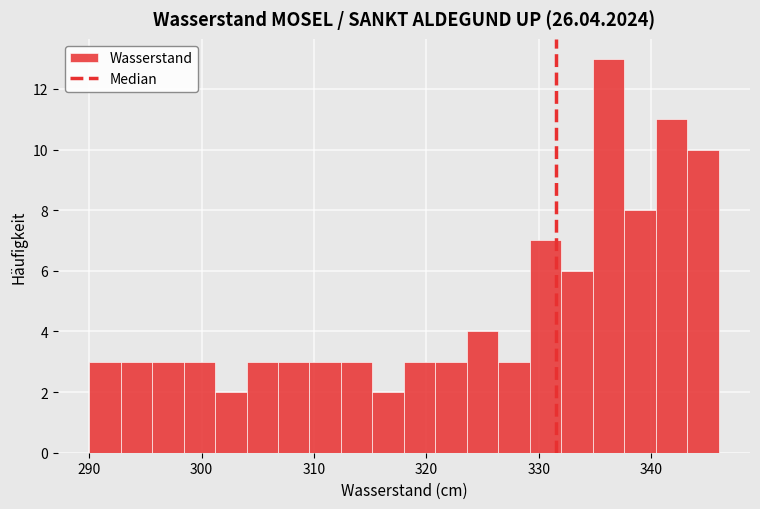

Read against the x-axis, roughly where is the centre of the tallest bar?

336